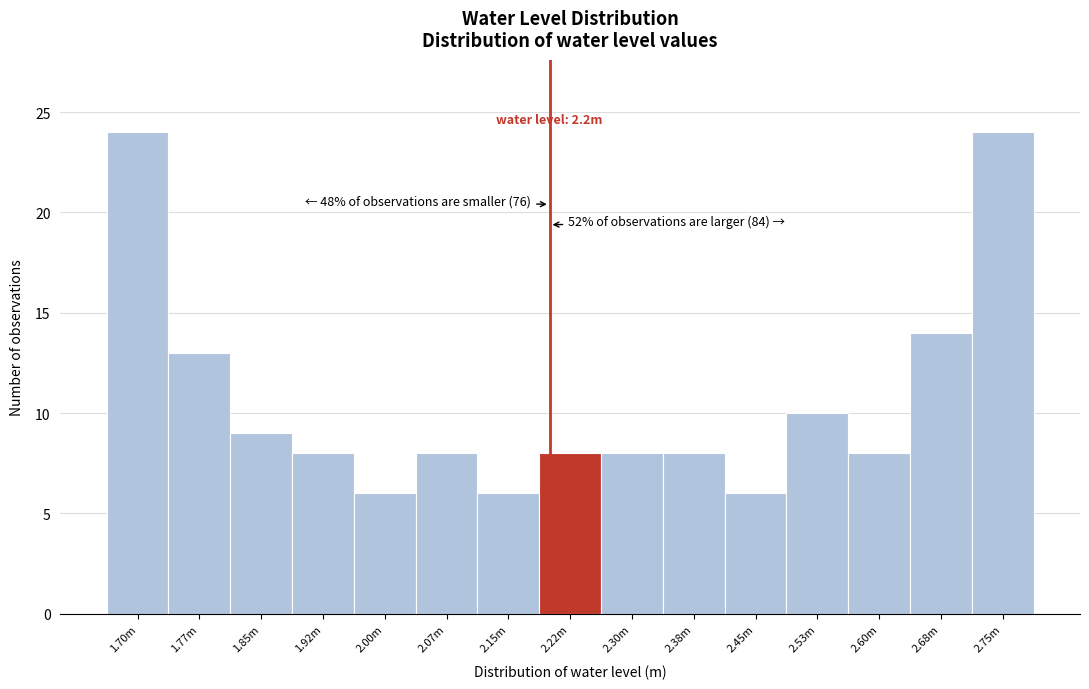

Reading right to left, transcribe all the data shown in this chart.

2.75m=24	2.68m=14	2.60m=8	2.53m=10	2.45m=6	2.38m=8	2.30m=8	2.22m=8	2.15m=6	2.07m=8	2.00m=6	1.92m=8	1.85m=9	1.77m=13	1.70m=24